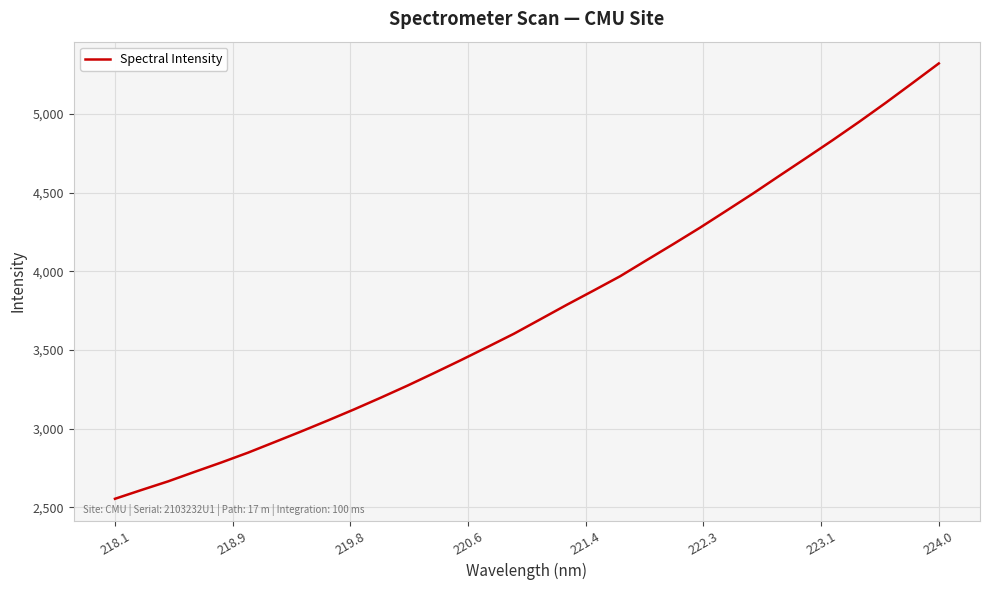

Is this an area chart (filled region under the line)?

No